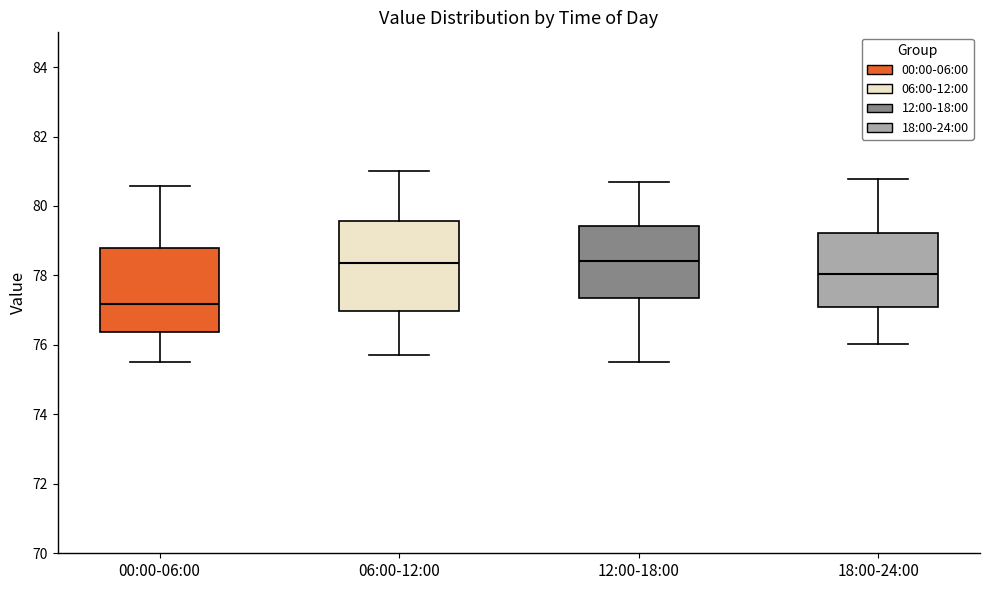

Reading left to right, read every box against the y-axis: the position of its median line, the range the box covers, and the ends of its whiskers. The values are not printed on the chart, so give them approximately, as read against the axis.

00:00-06:00: median 77.2, box 76.4 to 78.8, whiskers 75.6 to 80.6
06:00-12:00: median 78.4, box 77.0 to 79.6, whiskers 75.8 to 81.0
12:00-18:00: median 78.4, box 77.4 to 79.4, whiskers 75.6 to 80.6
18:00-24:00: median 78.0, box 77.0 to 79.2, whiskers 76.0 to 80.8